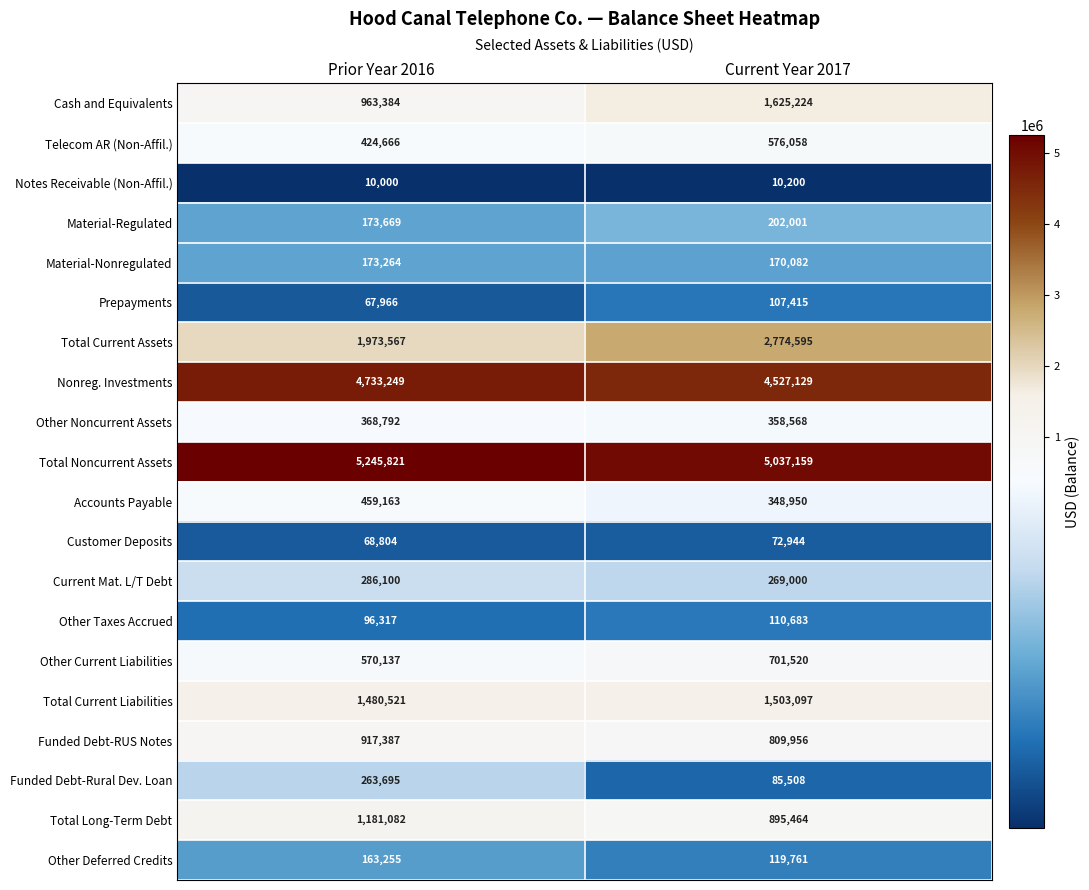

At how many categories does at least one series exceed 1913008?

2